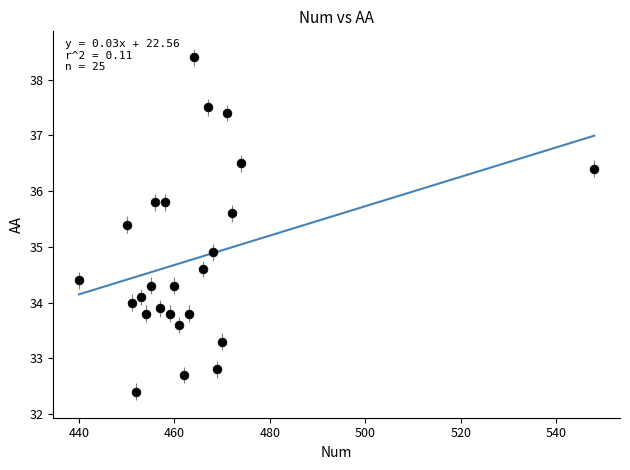

What is the range of X values (max minus min)?

108.0